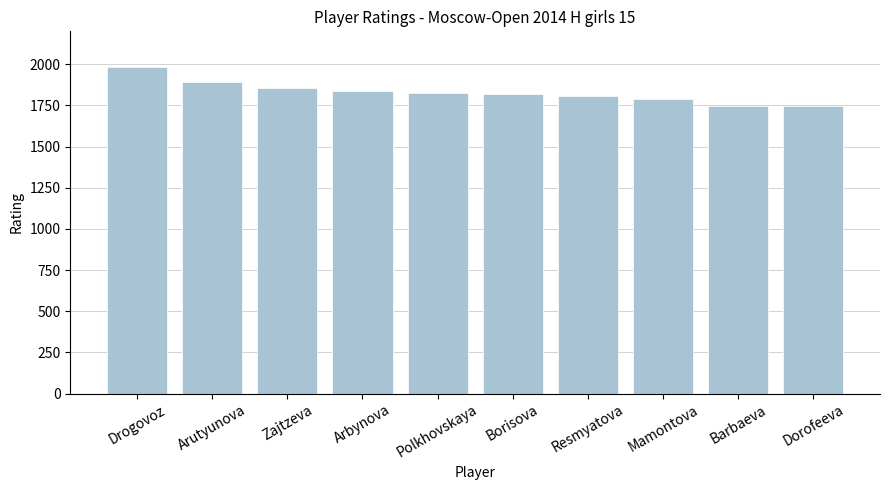

Where does the data first go above 1828?

Drogovoz